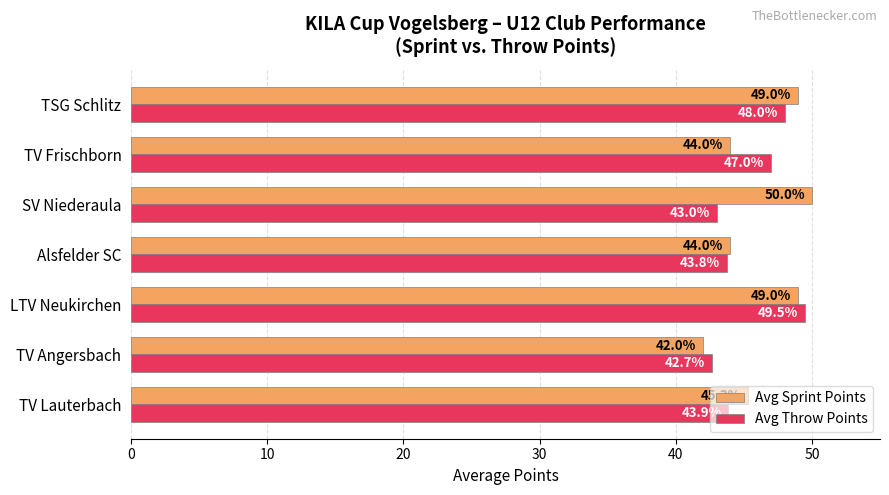

What is the difference between the Avg Throw Points values at TV Angersbach and LTV Neukirchen?

6.8